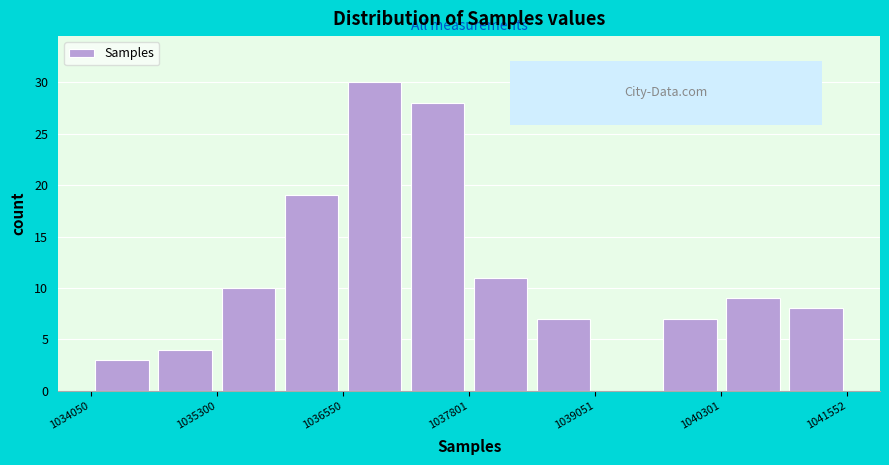

Read against the x-axis, roughly where is the centre of the tallest bar?

1036800